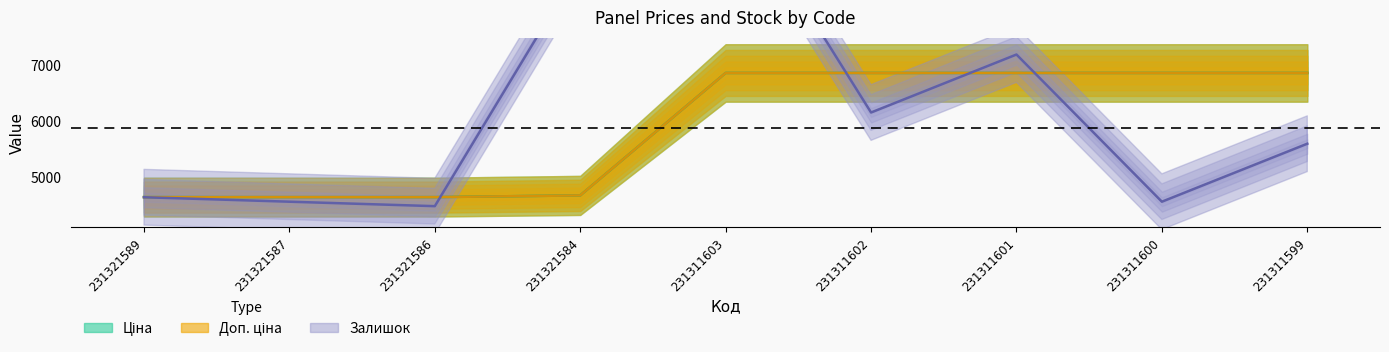

Reading left to right, list all the values displayed in this chart.

Залишок: 4640.0	4560.0	4480.0	8800.0	10320.0	6160.0	7200.0	4560.0	5600.0
Ціна: 4642.5	4642.5	4642.5	4672.9	6869.4	6869.4	6869.4	6869.4	6869.4
Доп. ціна: 4642.0	4642.0	4642.0	4673.0	6869.4	6869.4	6869.4	6869.4	6869.4